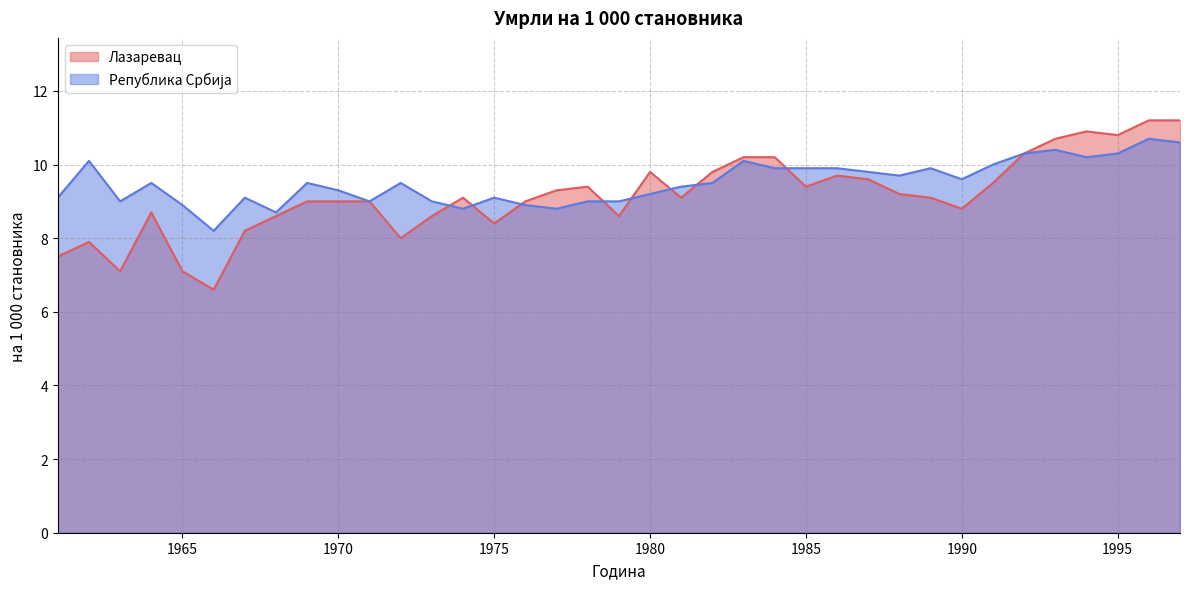

How many values in the Република Србија series exceed 9?

26